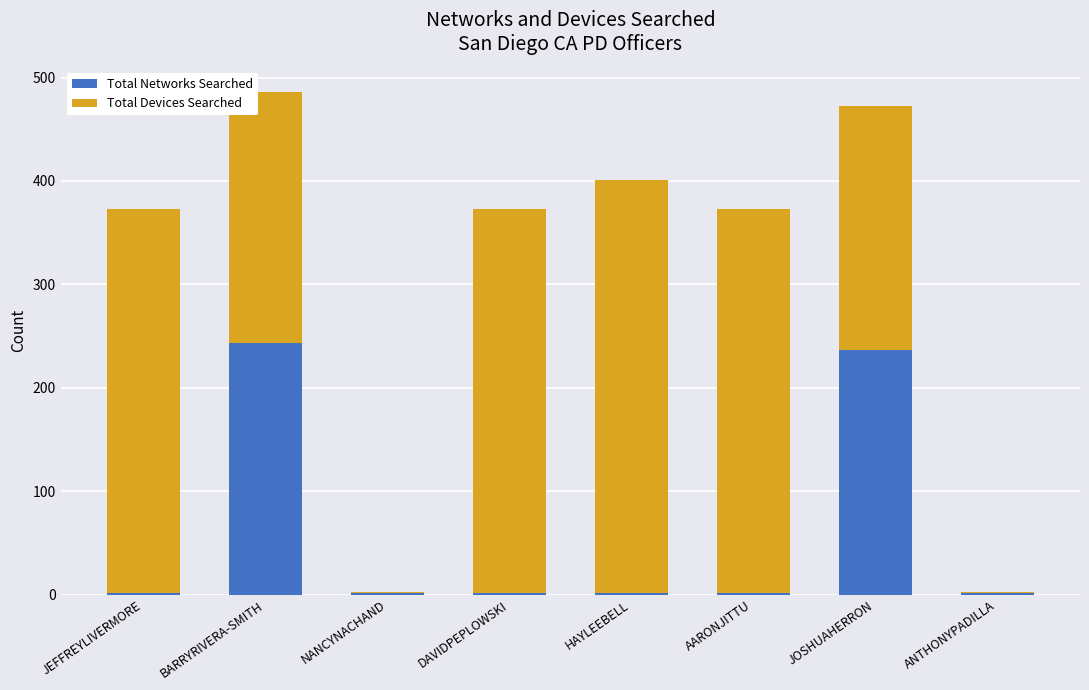

What is the total value across all series at BARRYRIVERA-SMITH?

486